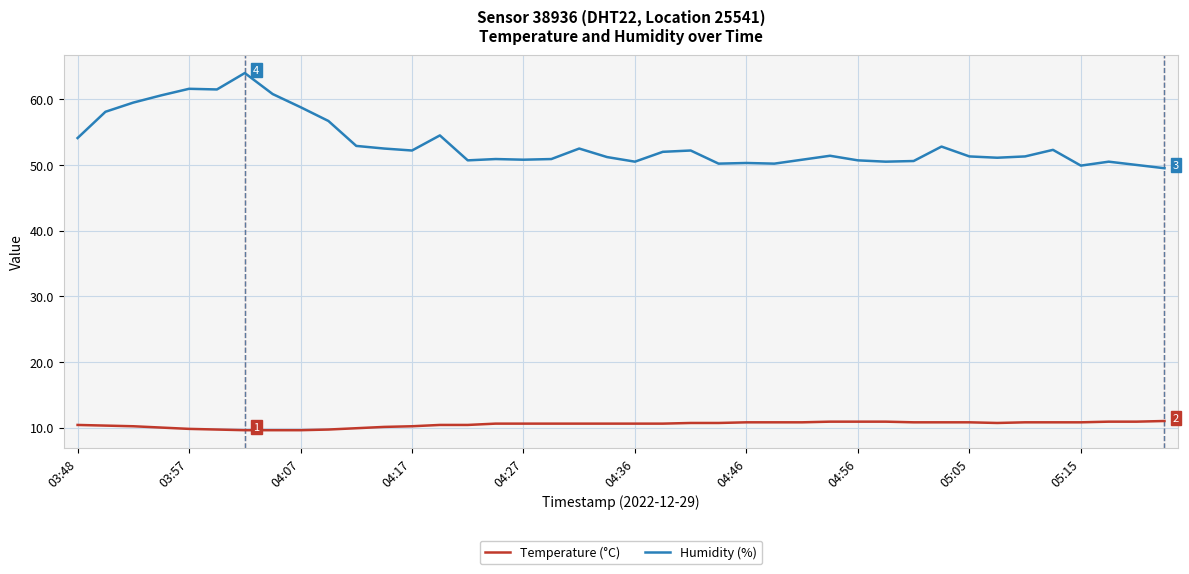

What is the smallest value displayed?

9.6